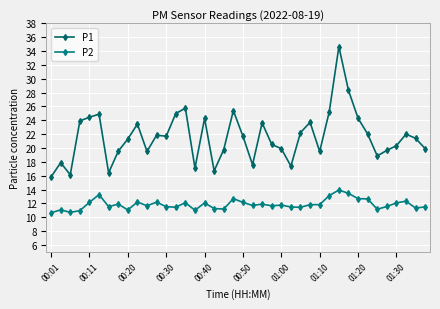

Does the chart have visible grid lines?

Yes